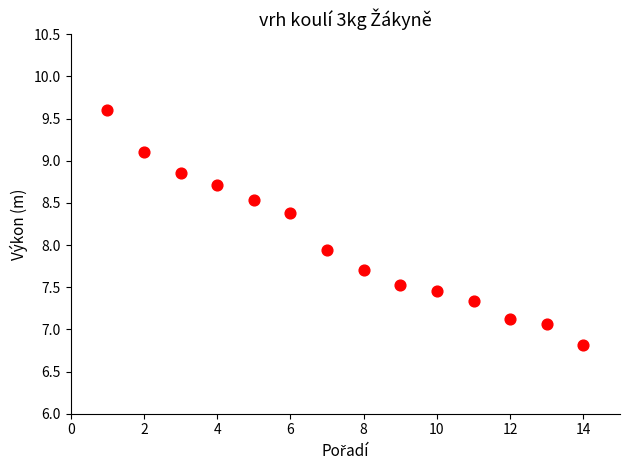

What Y value in the scatter plot is closest to 8?

7.9